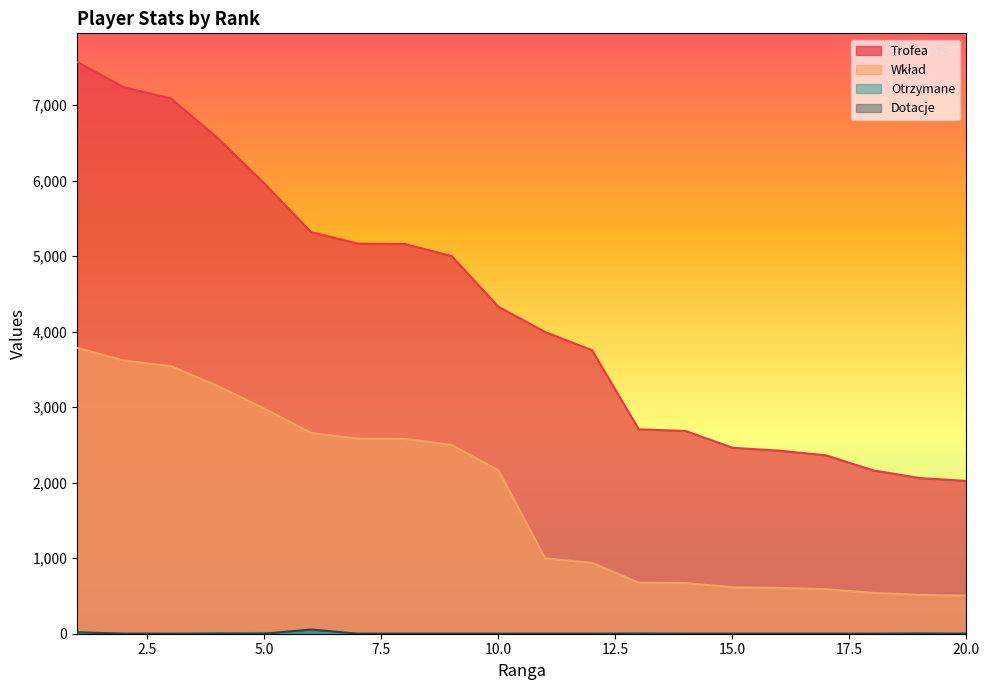

Which series changed the most between 2 and 6?

Trofea